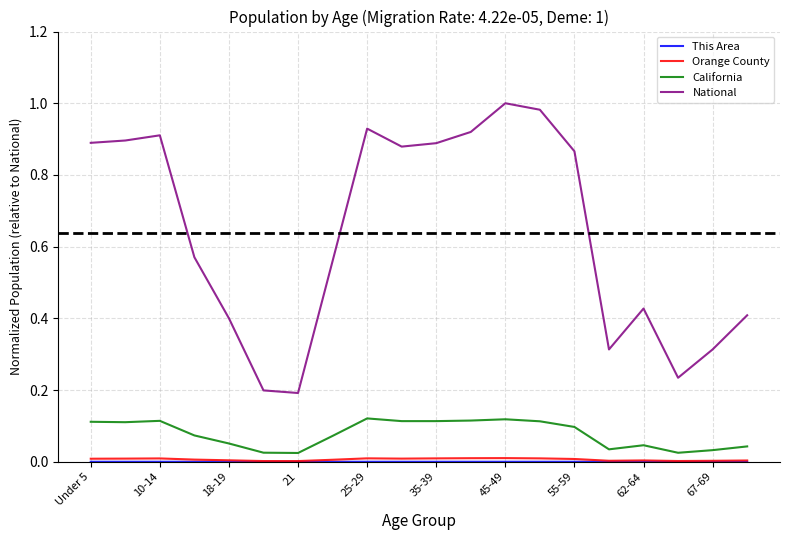

True or false: National and California cross at least once.

False